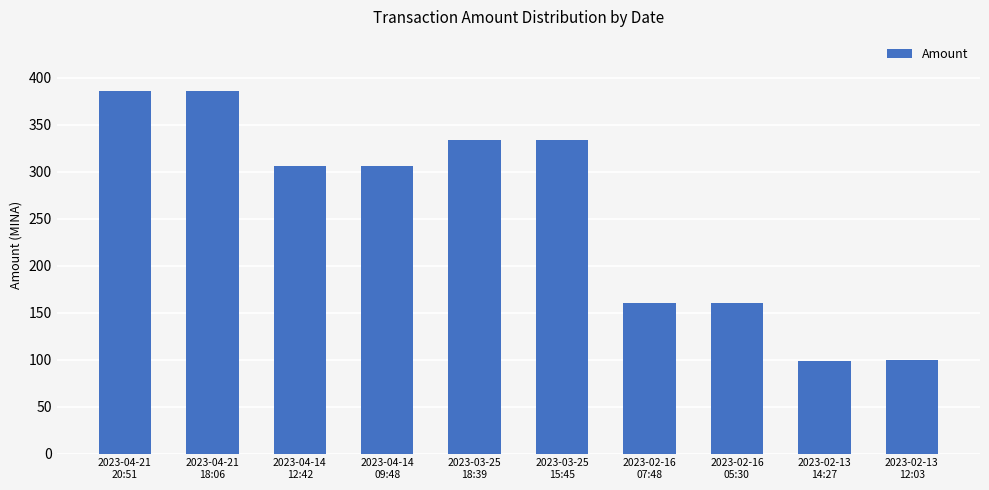

What is the label of the 3rd bar from the left?

2023-04-14
12:42